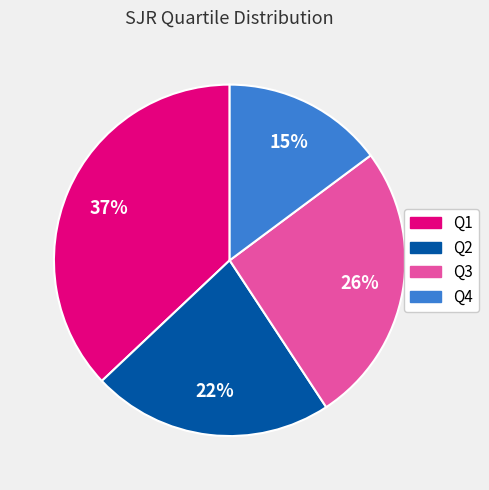

Combined, do Q3 and Q1 account for over 50%?

Yes